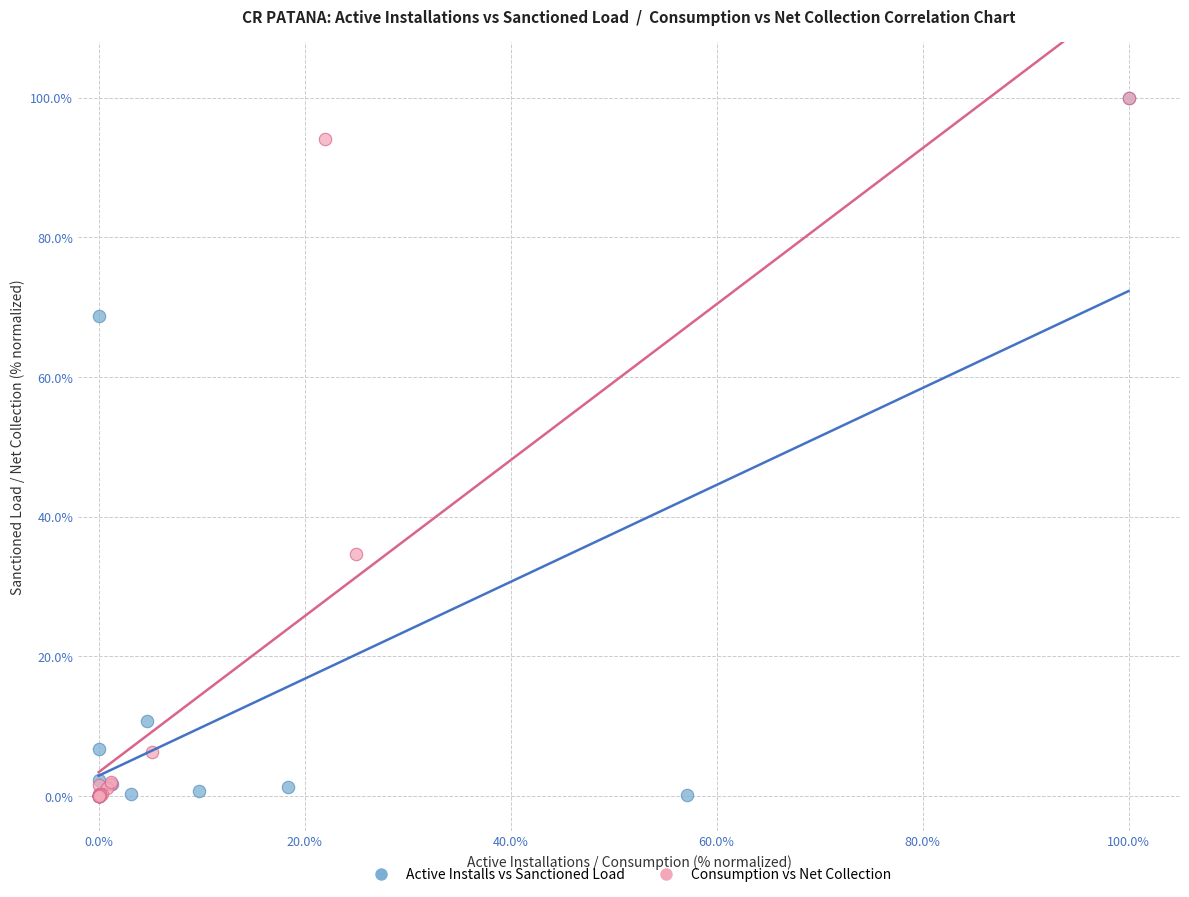

What are all the series names shown in the legend?

Active Installs vs Sanctioned Load, Consumption vs Net Collection